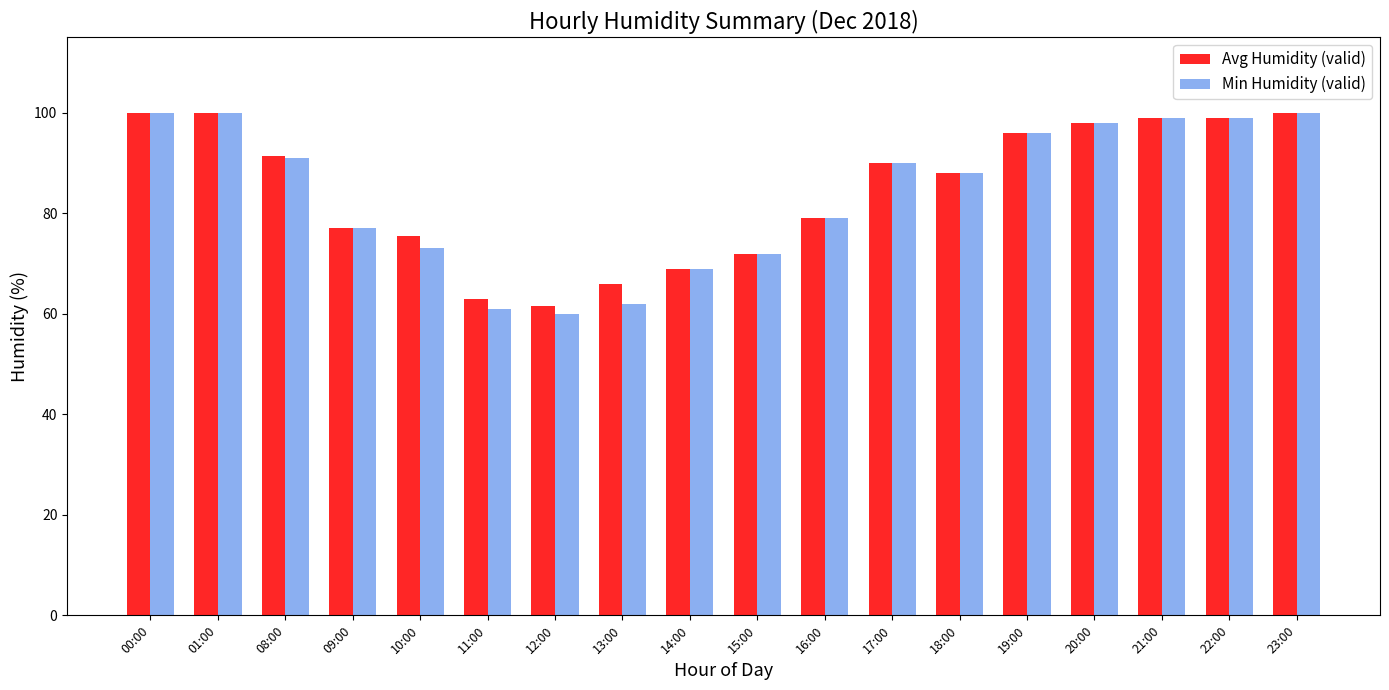

At how many categories does at least one series exceed 86?

10